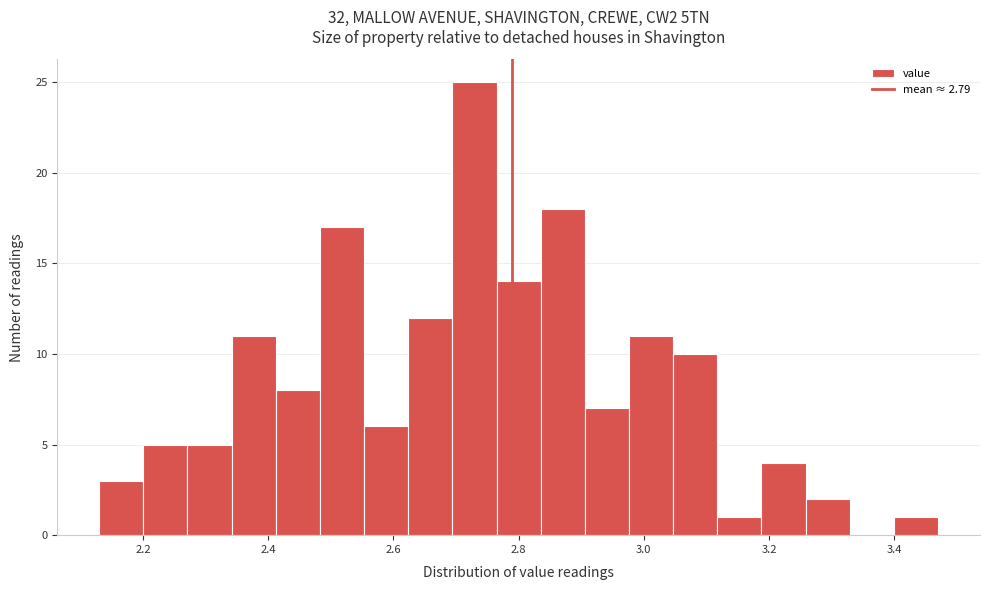

Read against the x-axis, roughly where is the centre of the tallest bar?

2.72